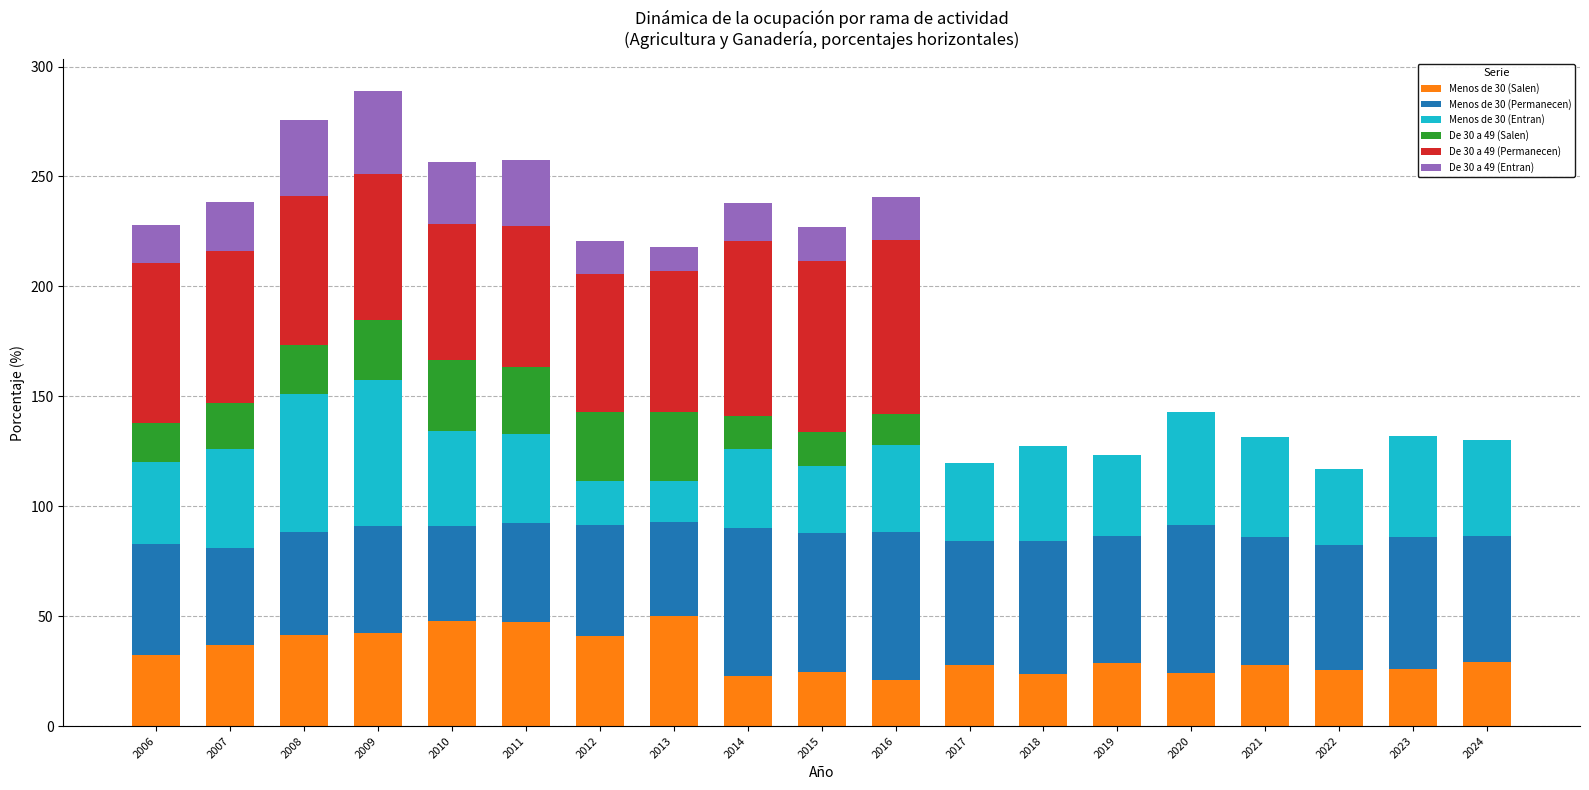

What is the total value across all series at 2010?

256.6